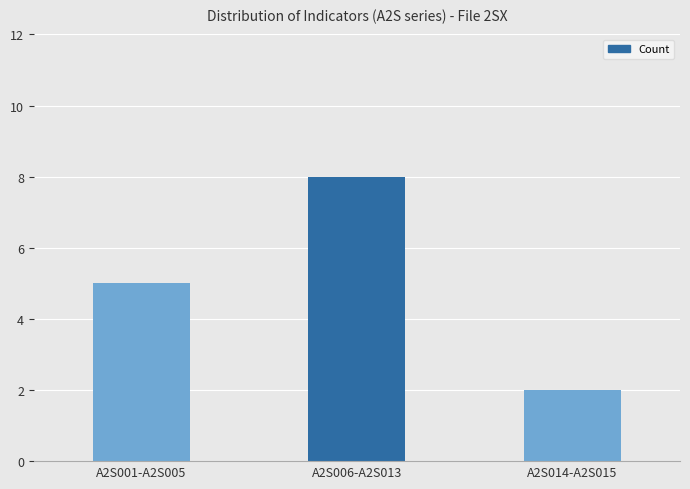

What is the label of the 2nd bar from the left?

A2S006-A2S013